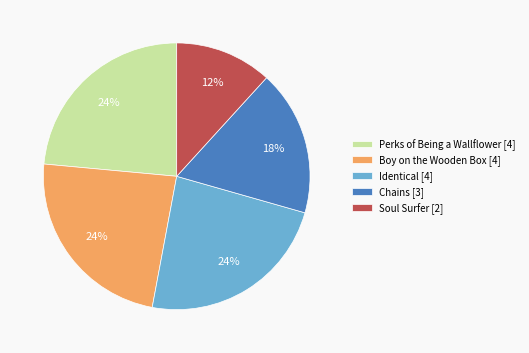

How many slices are in this pie chart?

5